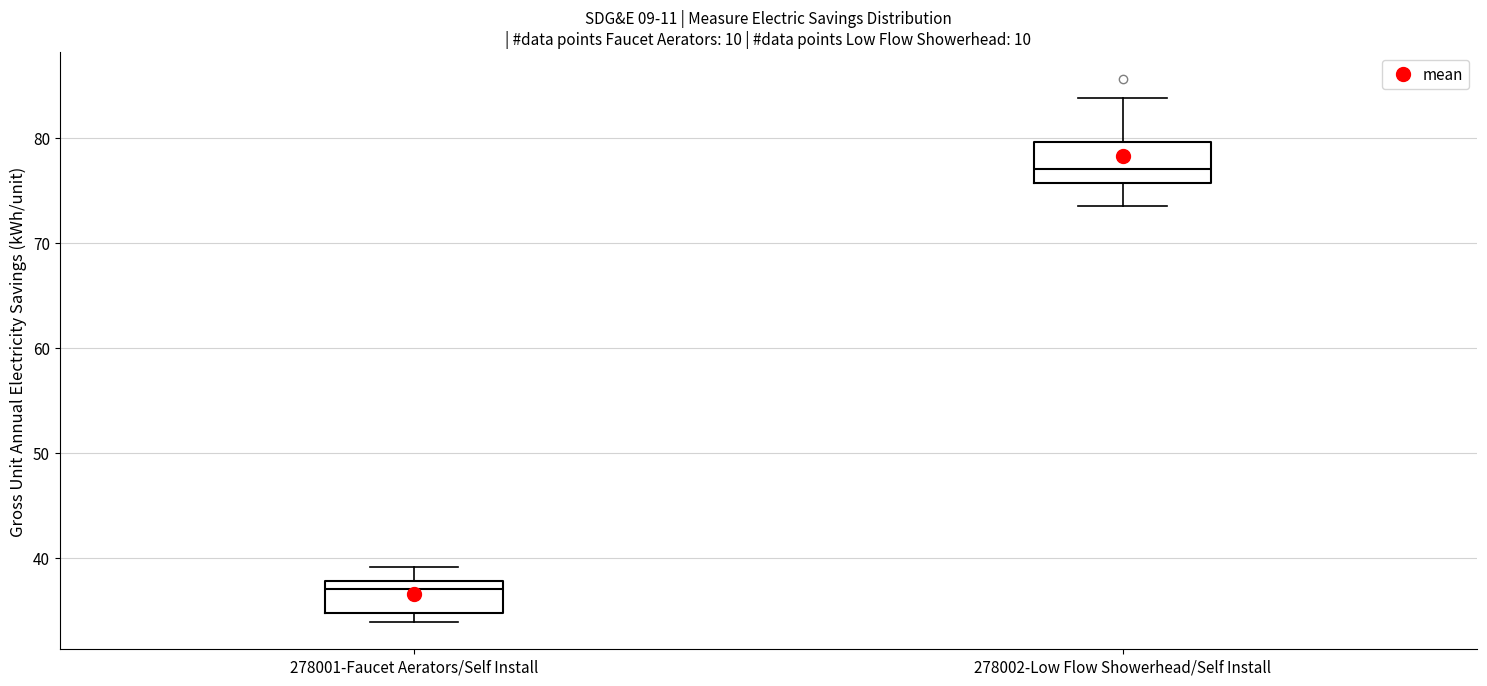

Which box has the highest median line?

278002-Low Flow Showerhead/Self Install